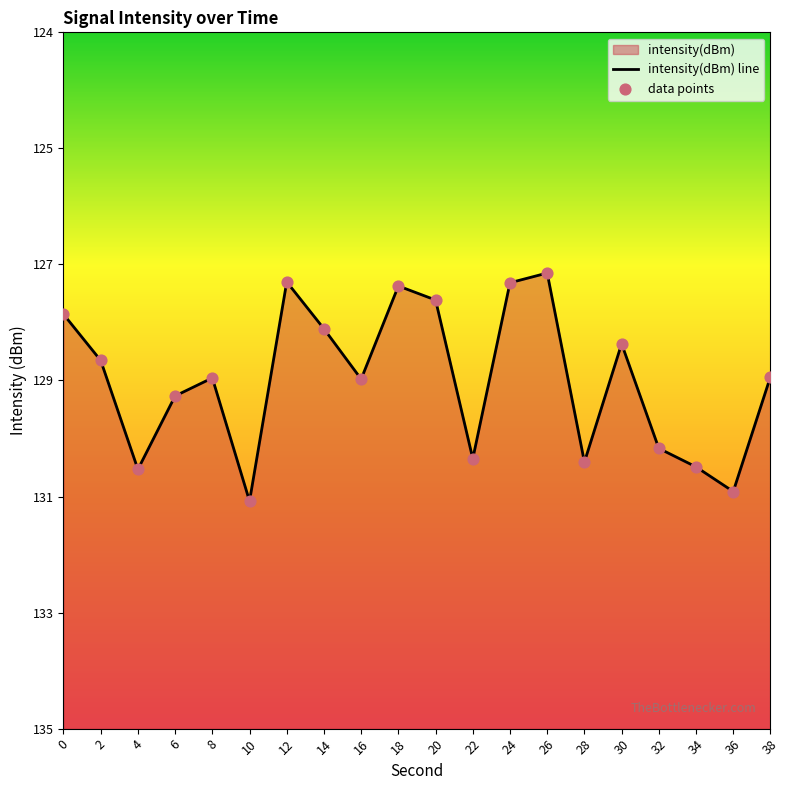

At which category is the sum across all series the highest?

26